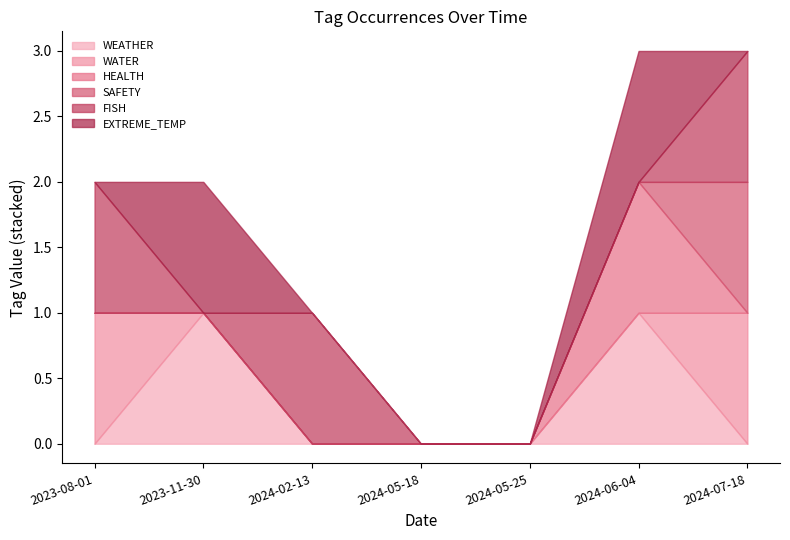

What are all the series names shown in the legend?

WEATHER, WATER, HEALTH, SAFETY, FISH, EXTREME_TEMP